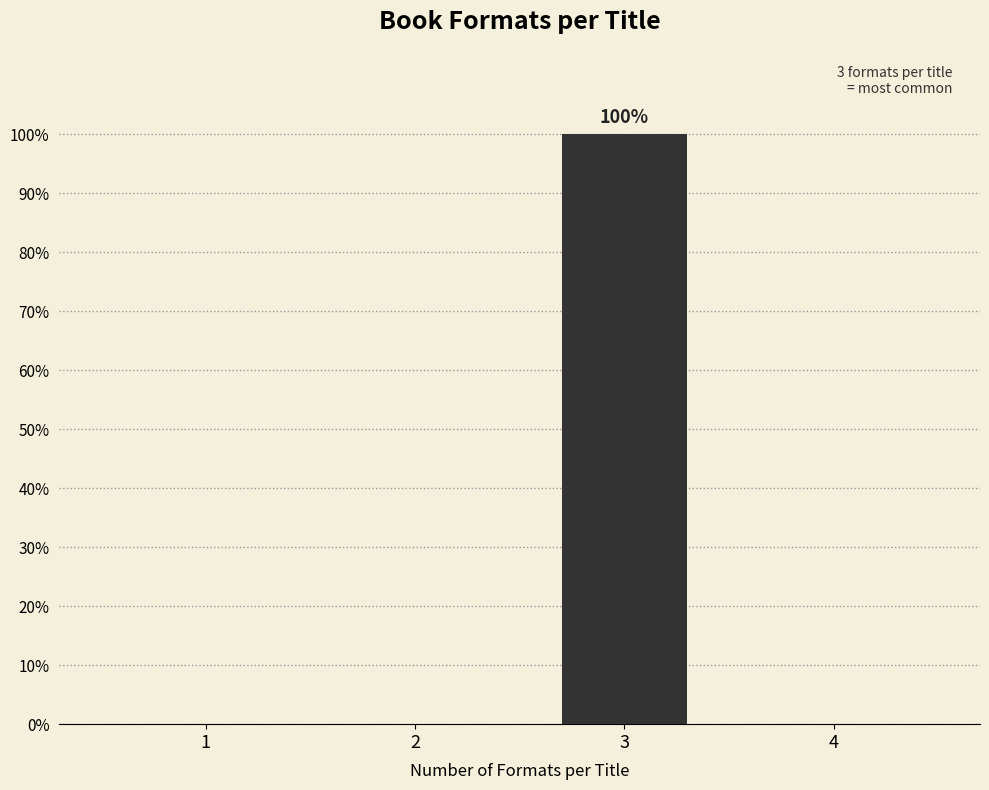

Reading right to left, transcribe all the data shown in this chart.

4=0	3=100	2=0	1=0